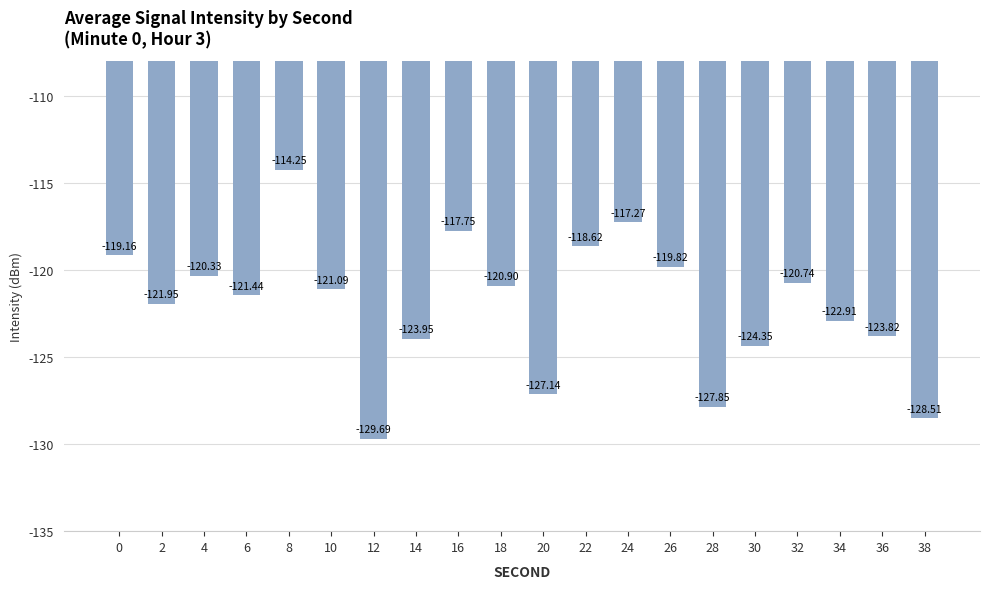

Are the bars grouped side by side (vs. stacked)?

No